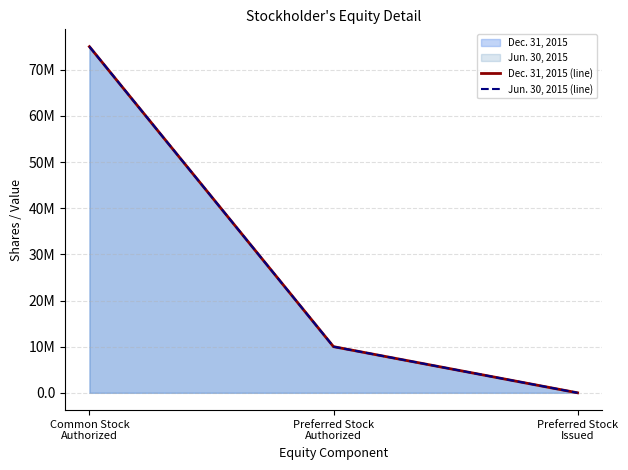

What is the sum of all Dec. 31, 2015 (line) values?

85000000